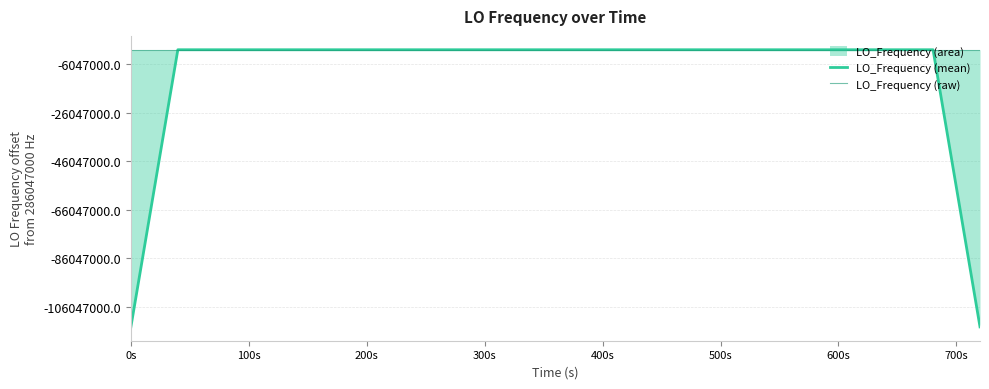

Rank the series by their average value, from highest to lowest.

LO_Frequency (raw), LO_Frequency (mean)